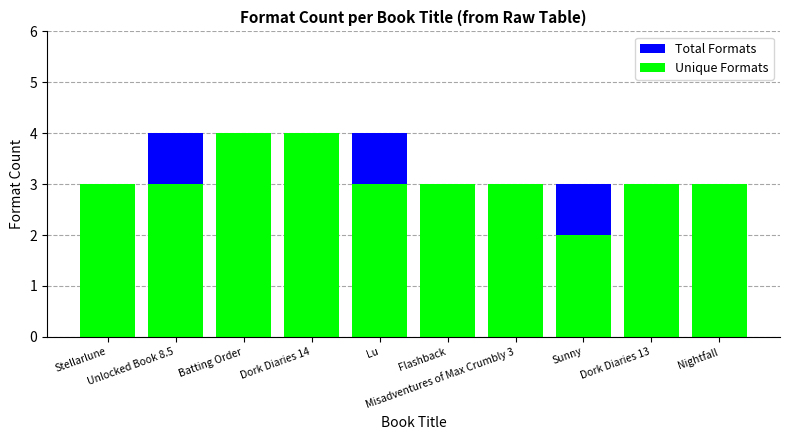

What is the sum of the Unique Formats values at Dork Diaries 14 and Unlocked Book 8.5?

7